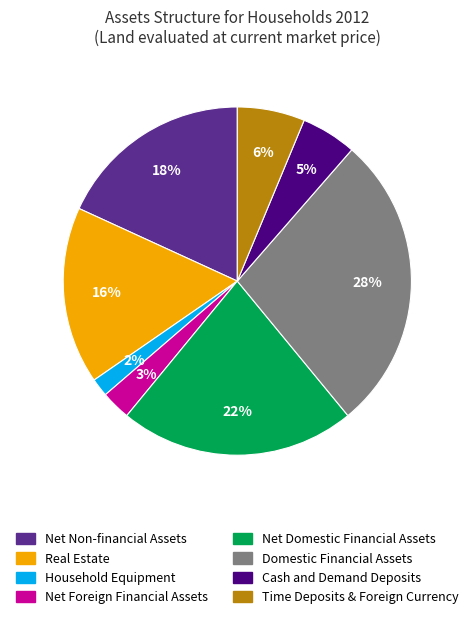

Which has a higher value, Time Deposits & Foreign Currency or Net Domestic Financial Assets?

Net Domestic Financial Assets